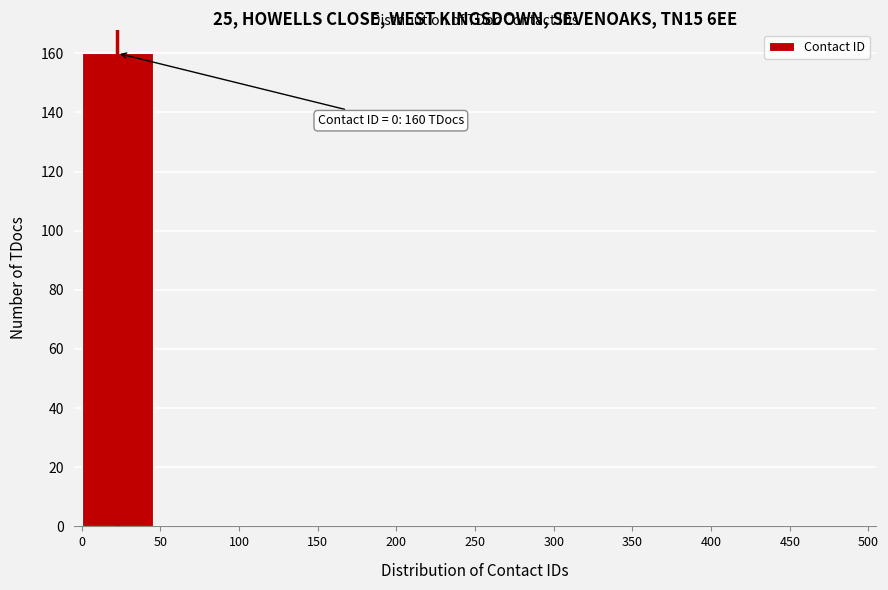

Over which range of the x-axis is the bar tallest?

0 to 50